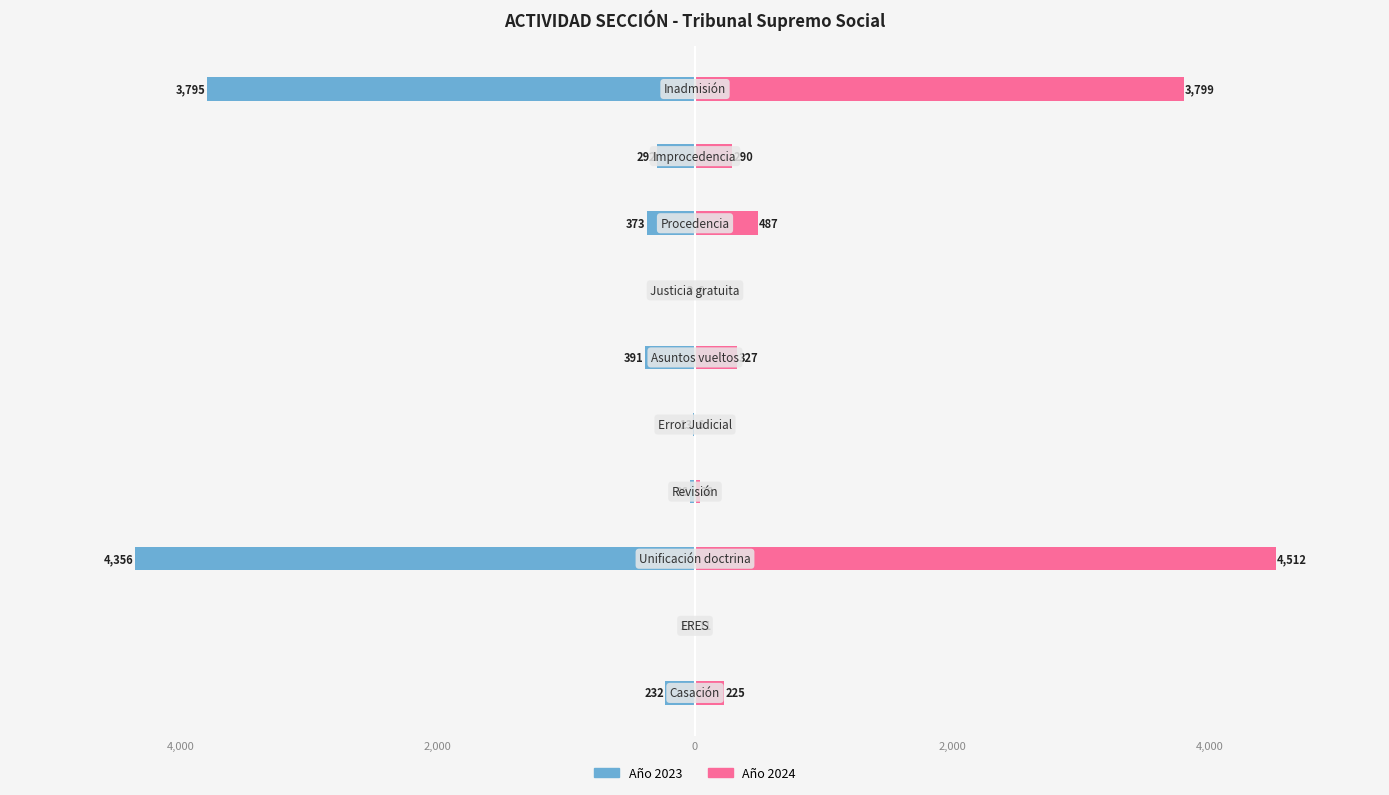

Reading left to right, what are all the values shown in this chart?

Año 2023: -232	-11	-4356	-36	-13	-391	-3	-373	-292	-3795
Año 2024: 225	11	4512	36	6	327	6	487	290	3799